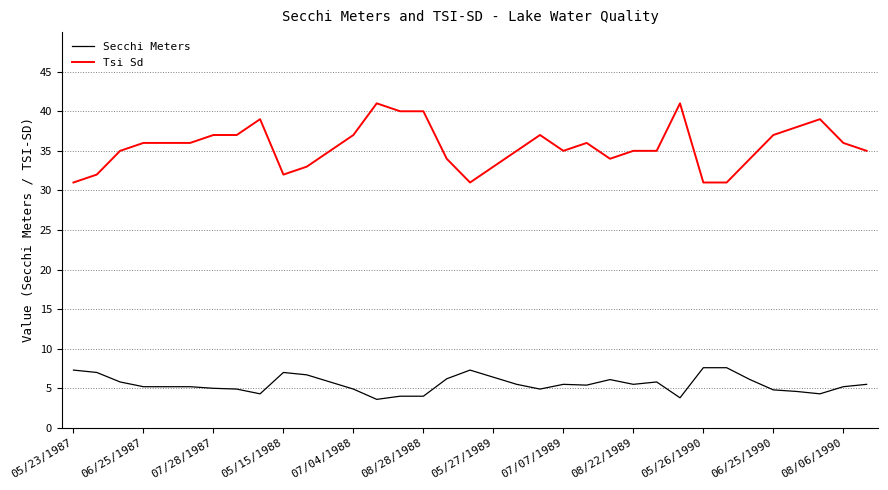

Which series has the widest spread of values?

Tsi Sd